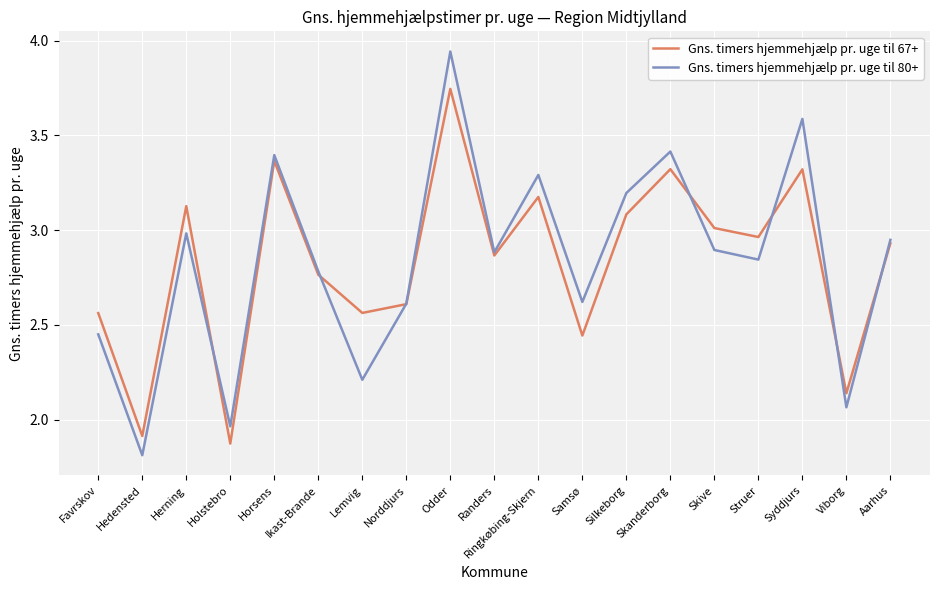

At how many categories does at least one series exceed 1?

19